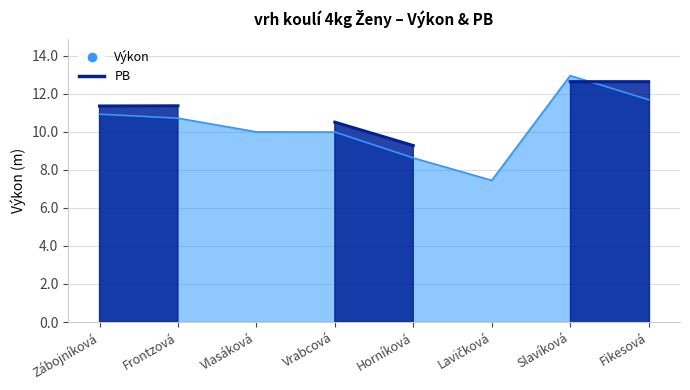

List the labels in order of value, largest first.

Slavíková, Fikesová, Zábojníková, Frontzová, Vlasáková, Vrabcová, Horníková, Lavičková